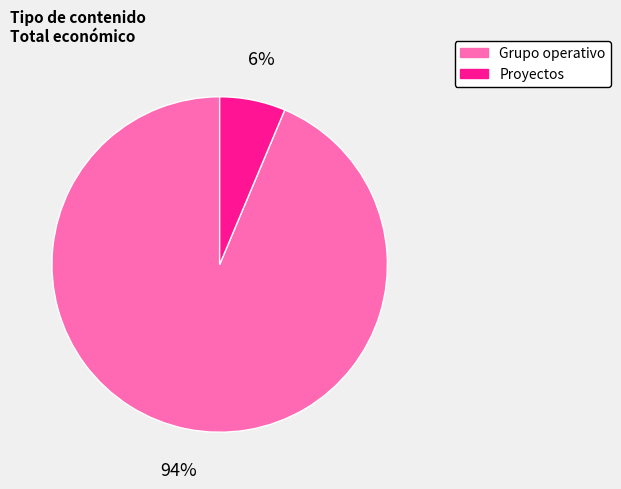

Does any single category account for the majority?

Yes